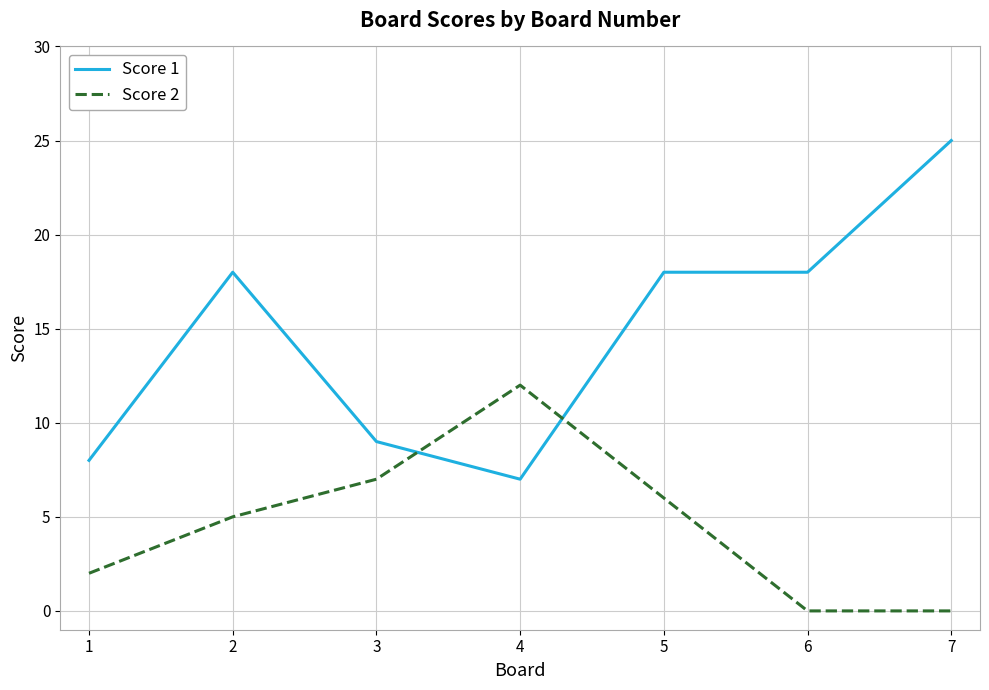

What is the greatest value displayed?

25